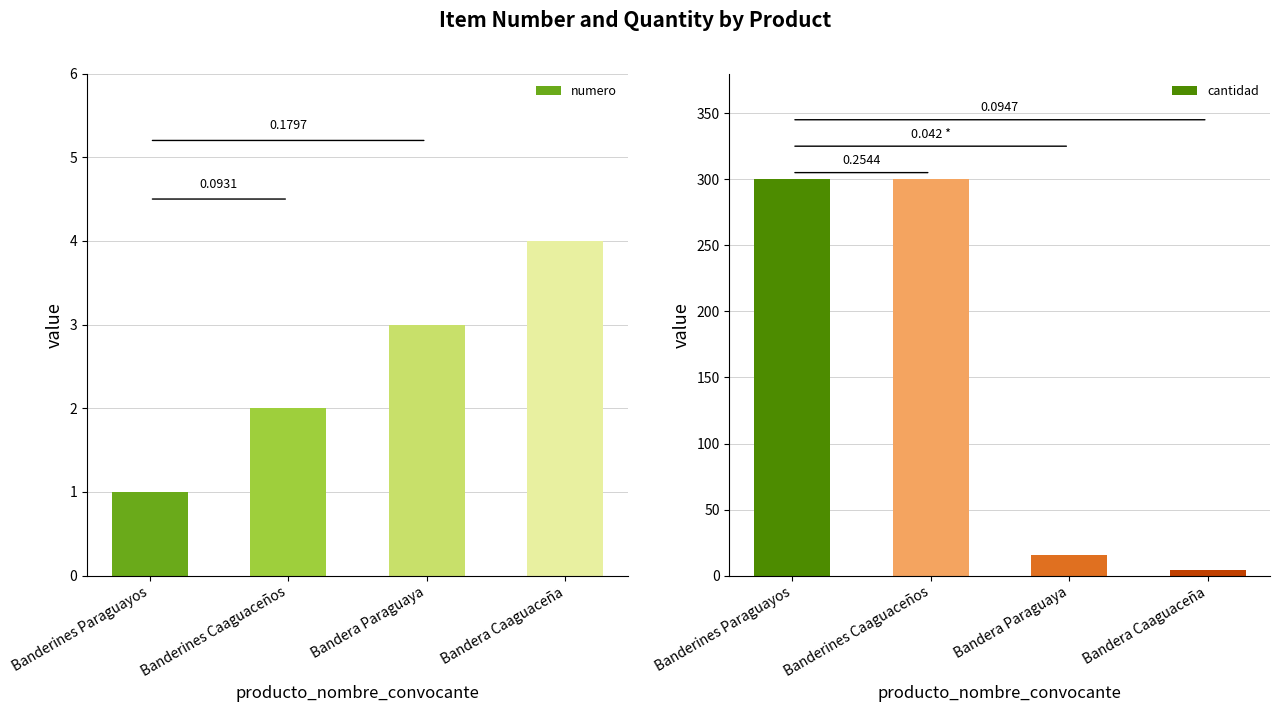

What is the total value across all series at Banderines Caaguaceños?

302